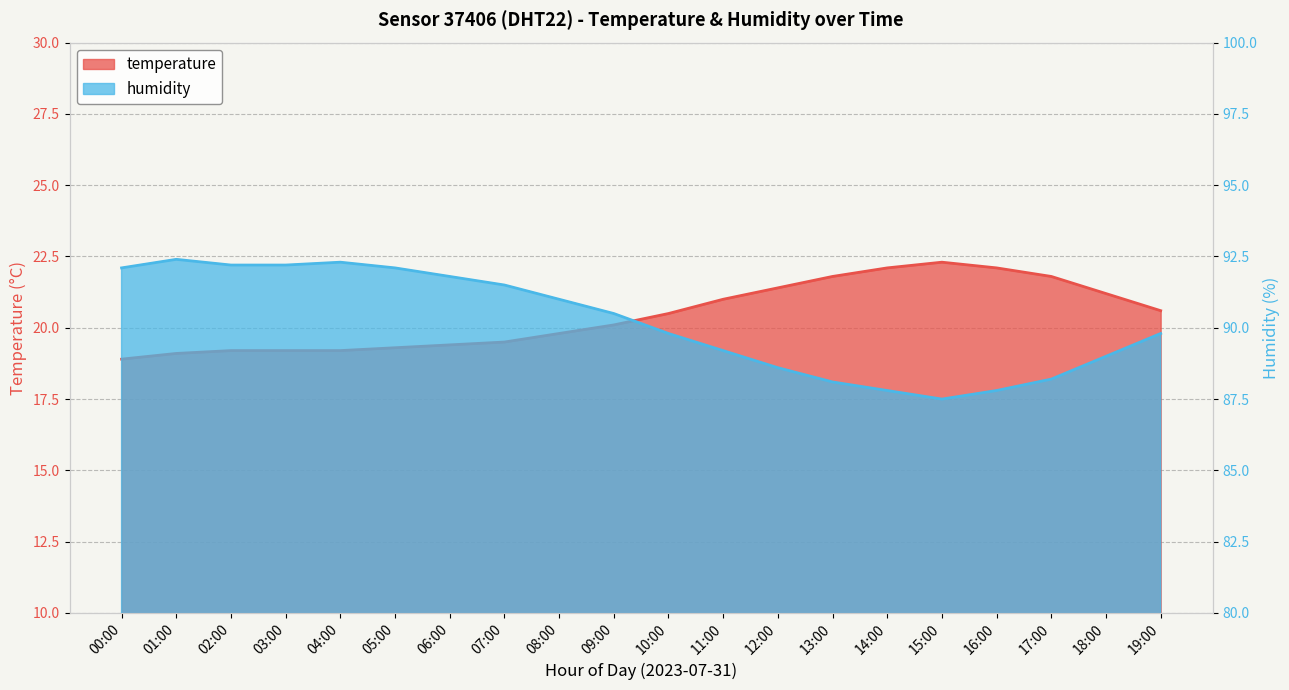

What is the highest value of the temperature series?

22.3